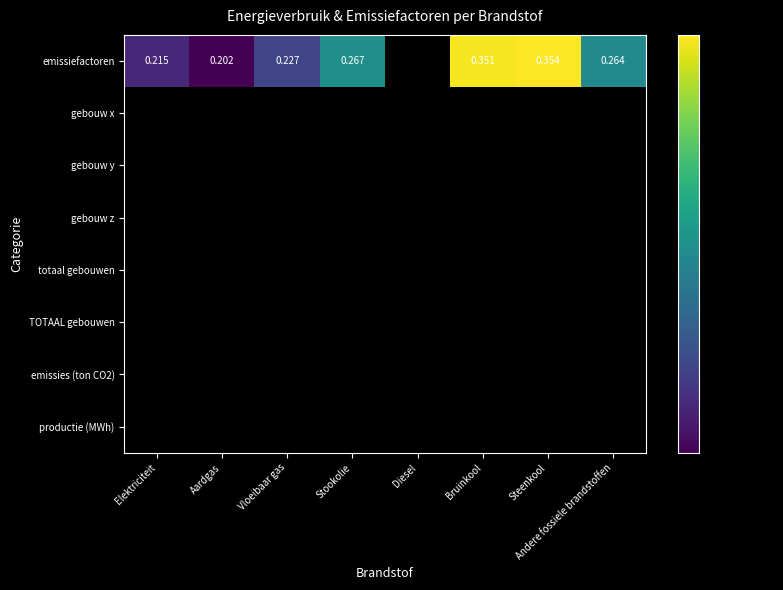

What is the maximum value shown in the chart?

0.4